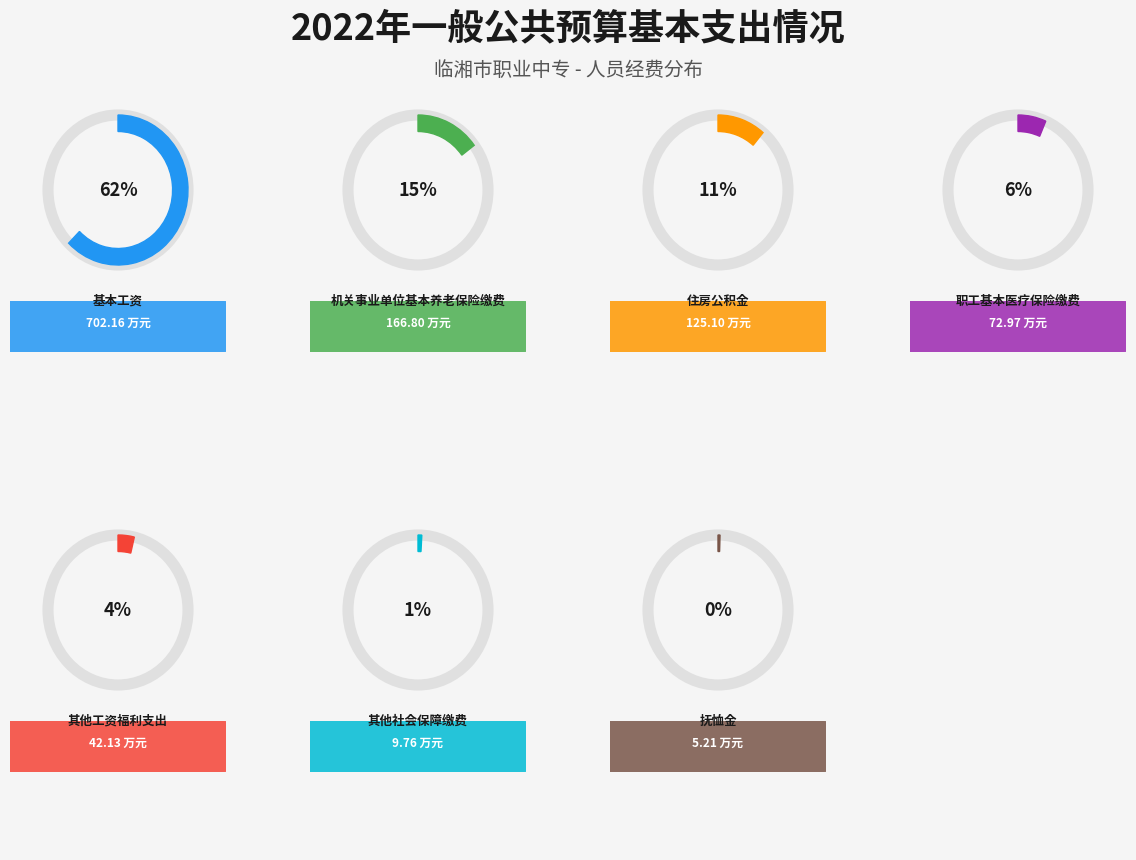

Is 其他工资福利支出 the majority of the pie?

No